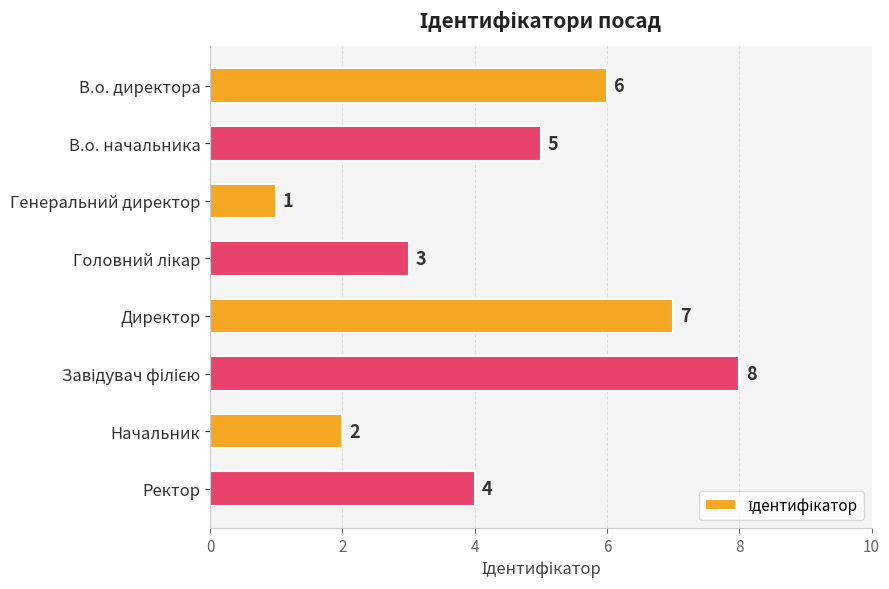

Are the bars horizontal?

Yes